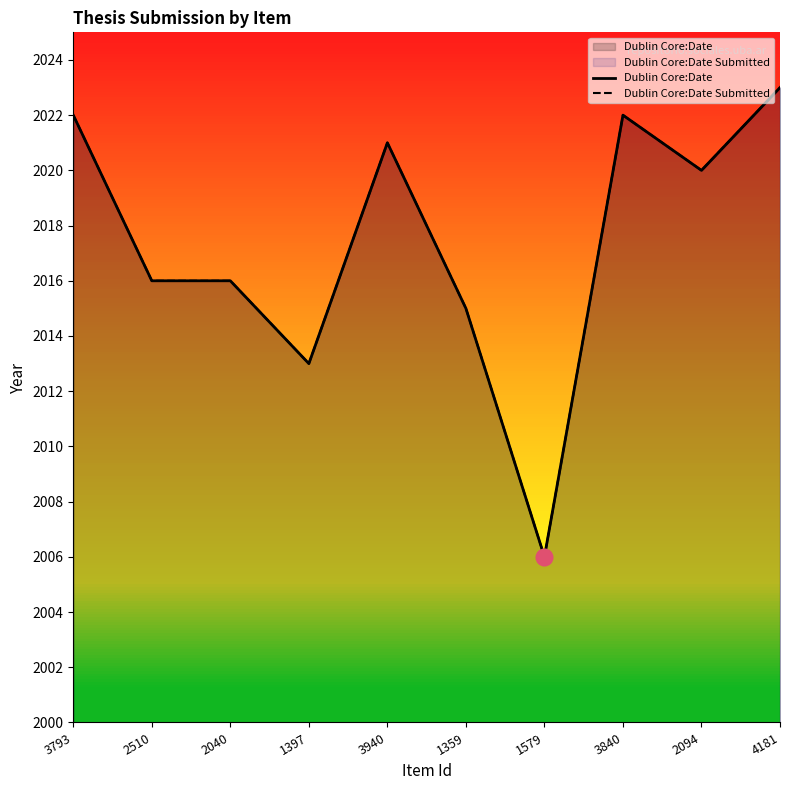

The Dublin Core:Date Submitted series shows 2016 at 2510. True or false?

True